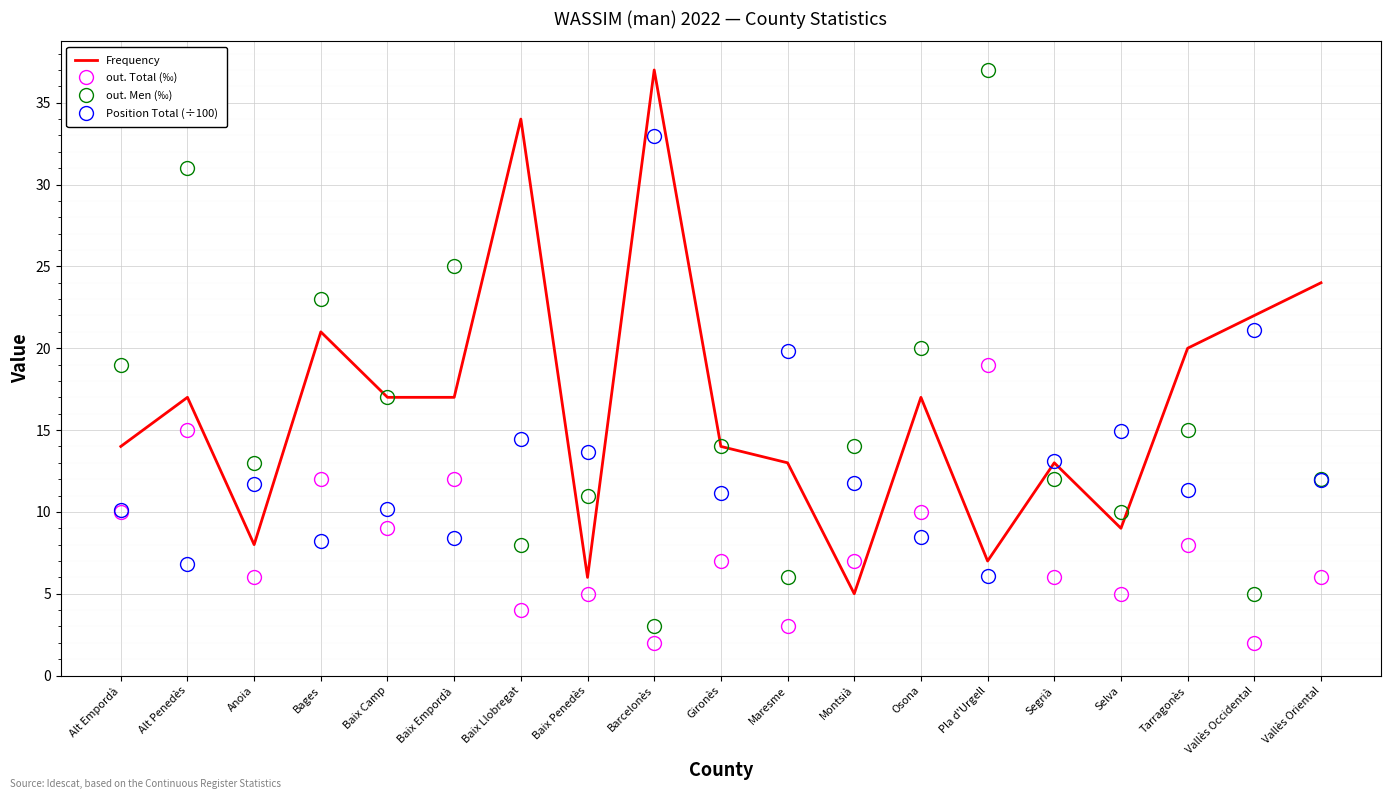

What is the spread (max minus min) of values at Baix Penedès?

8.7